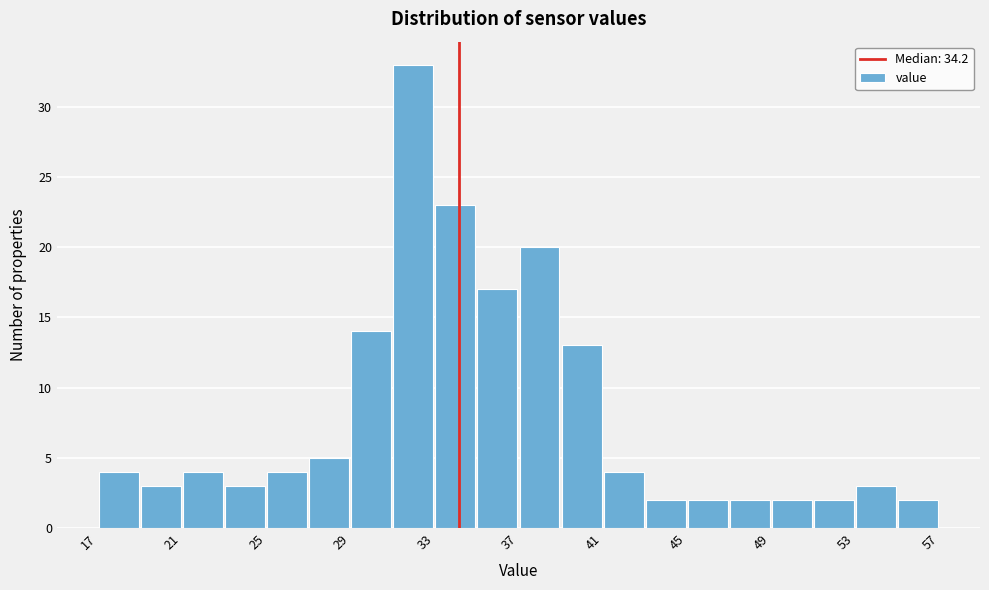

Reading left to right, transcribe this chart: for each bar, give the range it covers on the x-axis and its height. Neither the bar edges nor the heights are printed on the chart, so give them approximately, as read against the axes.

17 to 19: 4
19 to 21: 3
21 to 23: 4
23 to 25: 3
25 to 27: 4
27 to 29: 5
29 to 31: 14
31 to 33: 33
33 to 35: 23
35 to 37: 17
37 to 39: 20
39 to 41: 13
41 to 43: 4
43 to 45: 2
45 to 47: 2
47 to 49: 2
49 to 51: 2
51 to 53: 2
53 to 55: 3
55 to 57: 2